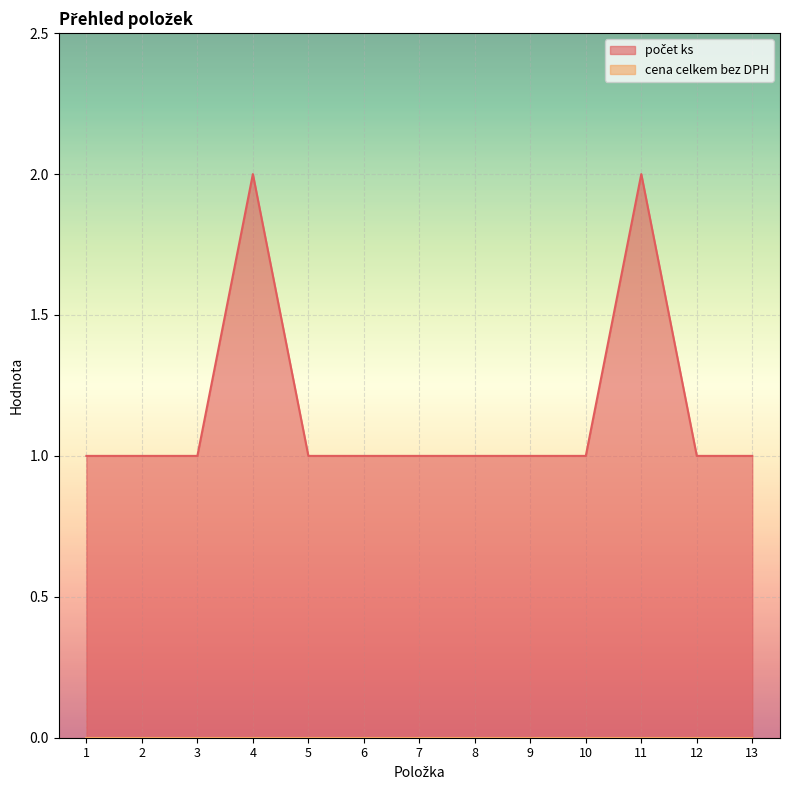

Between 5 and 13, which is larger?

5